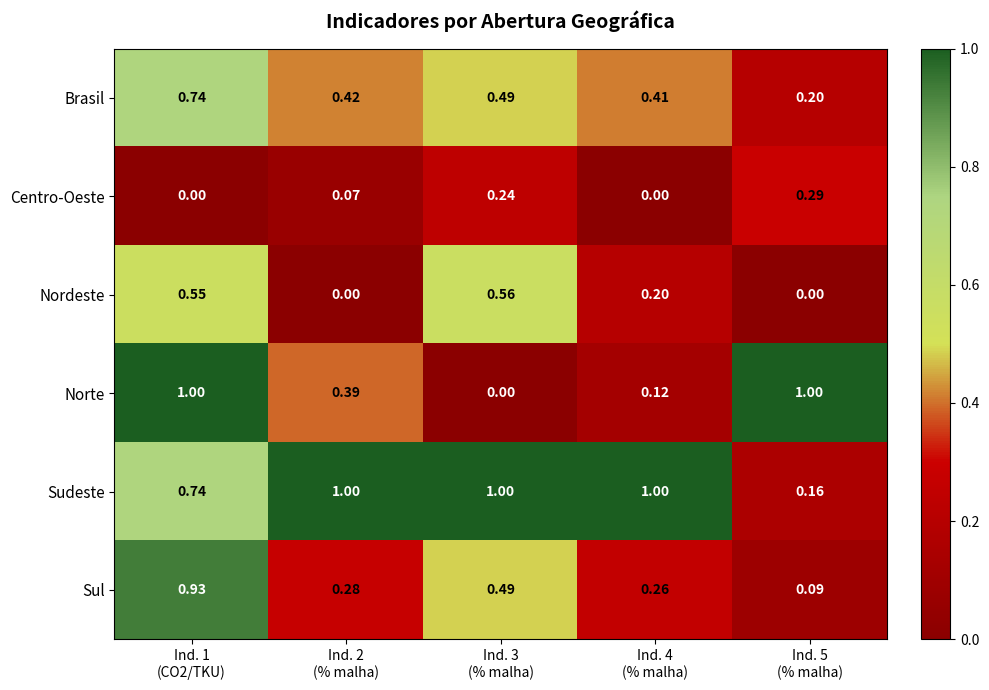

Which series has the largest total across all categories?

Sudeste